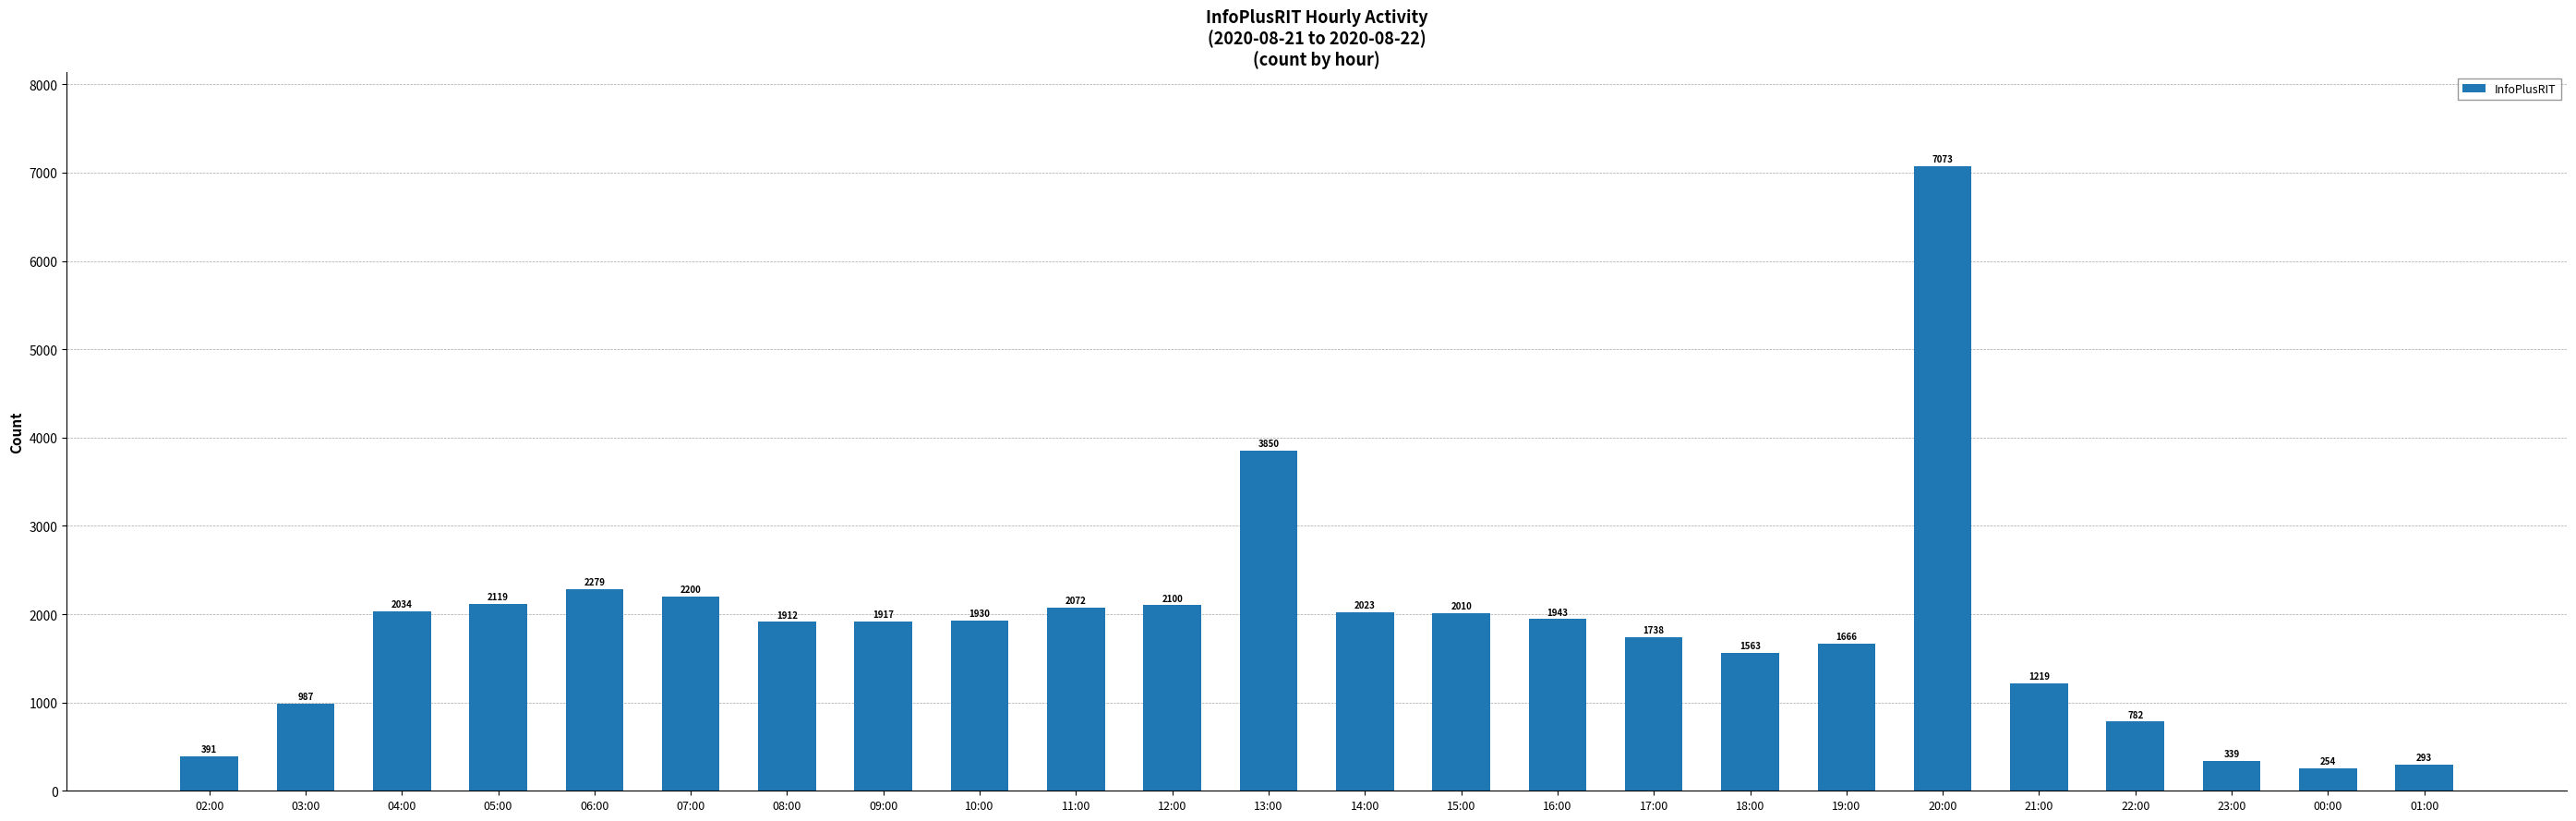

What is the change in value from 12:00 to 23:00?

-1761